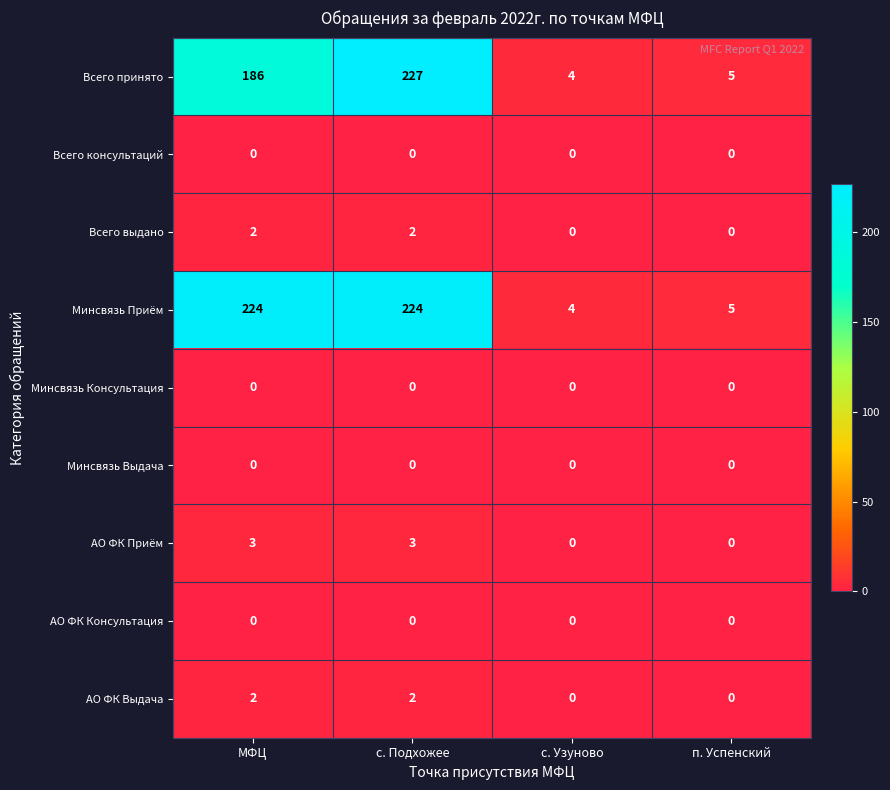

What is the difference between the highest and lowest values at п. Успенский?

5